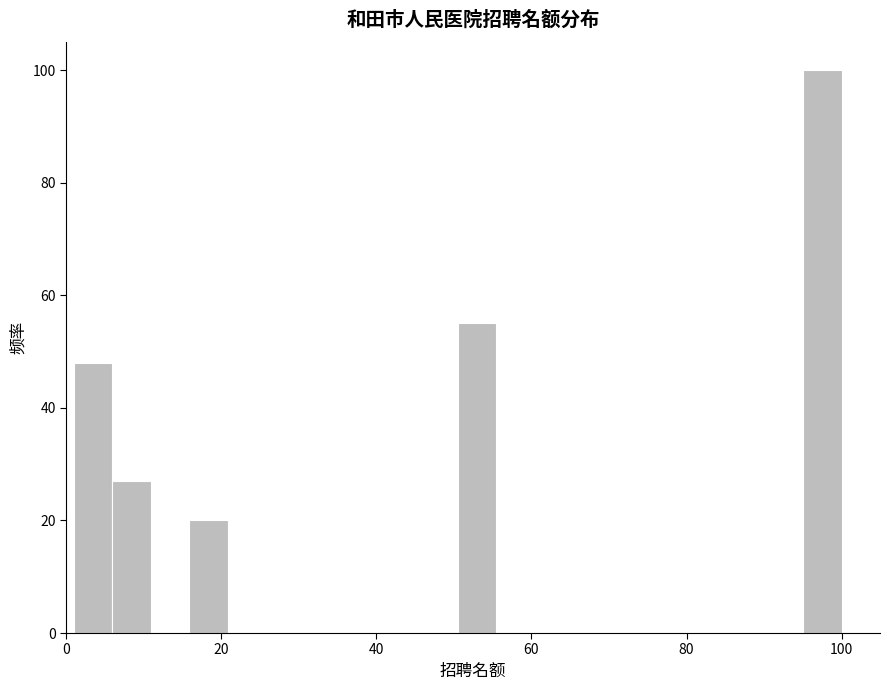

Read against the x-axis, roughly where is the centre of the tallest bar?

98